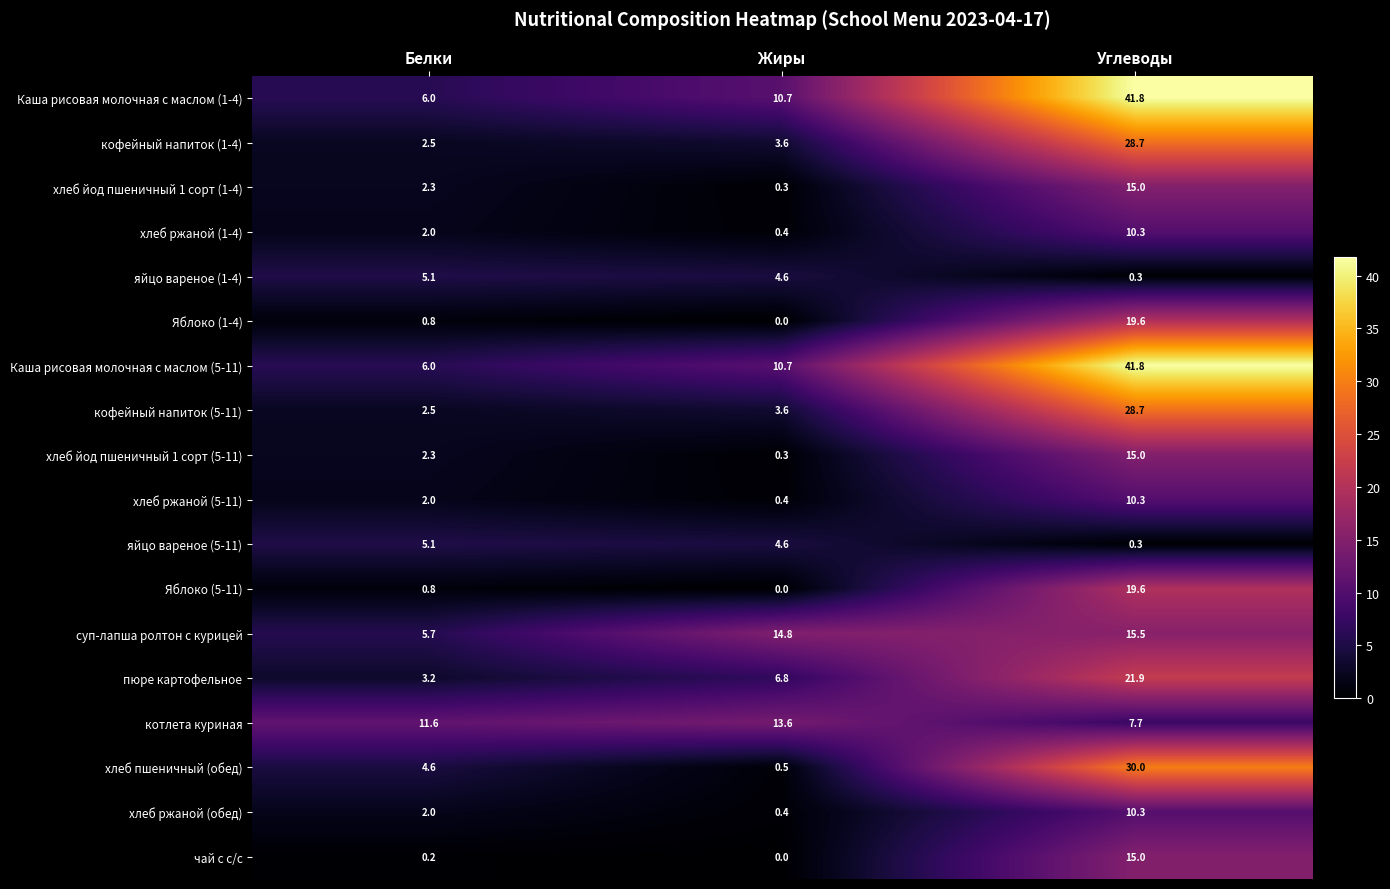

Which category has the lowest value in the Каша рисовая молочная с маслом (1-4) series?

Белки